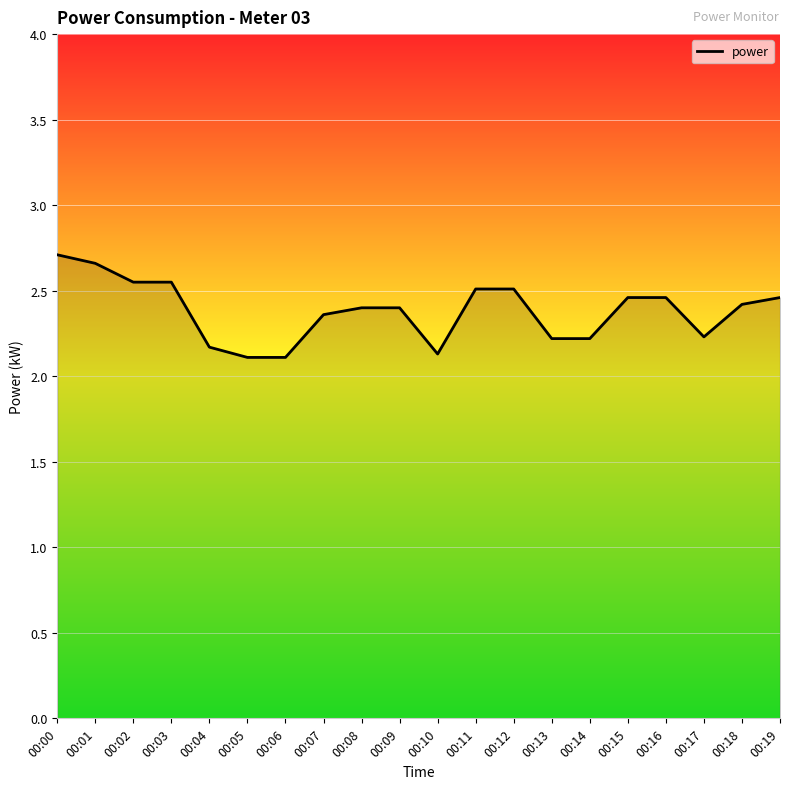

What is the difference between the maximum and minimum values?

0.6